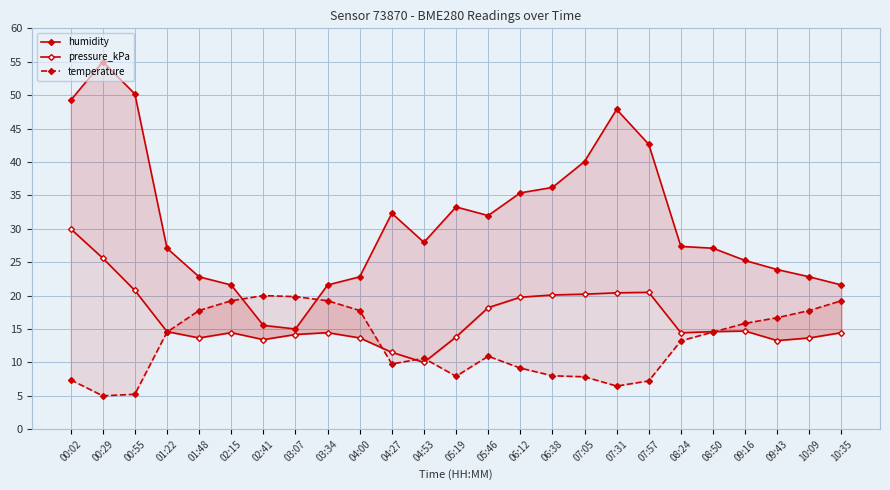

True or false: humidity has more than 2 interior local peaks.

True